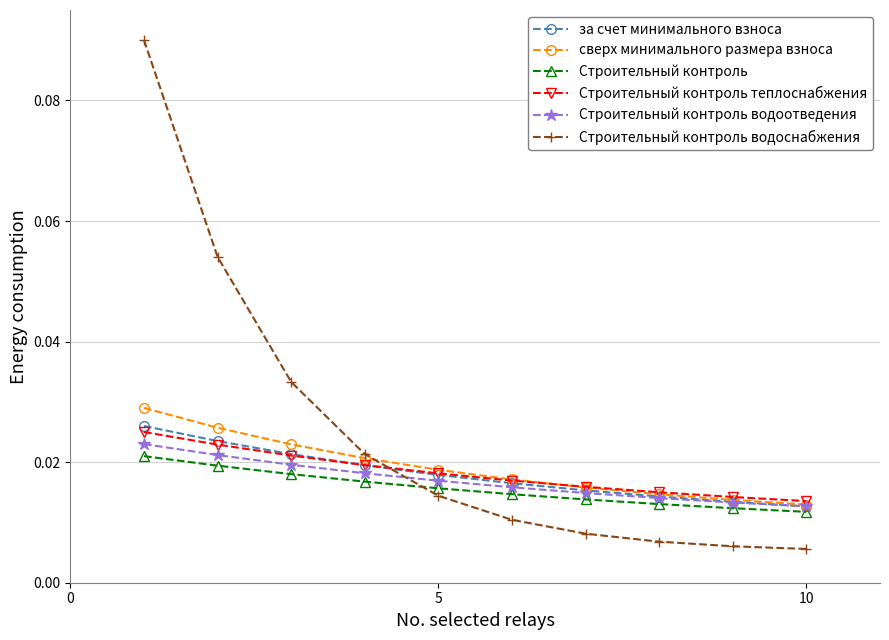

Which series has the largest range (max minus min)?

Строительный контроль водоснабжения